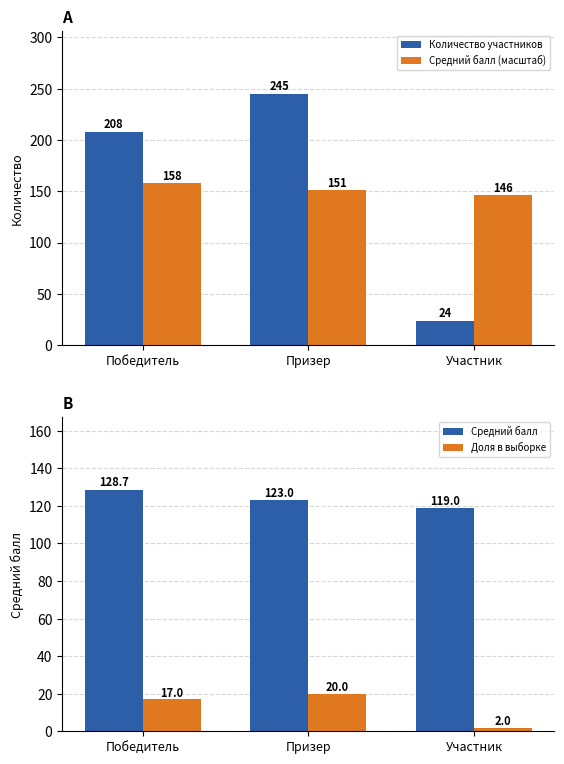

What is the label of the 1st bar from the right?

Участник